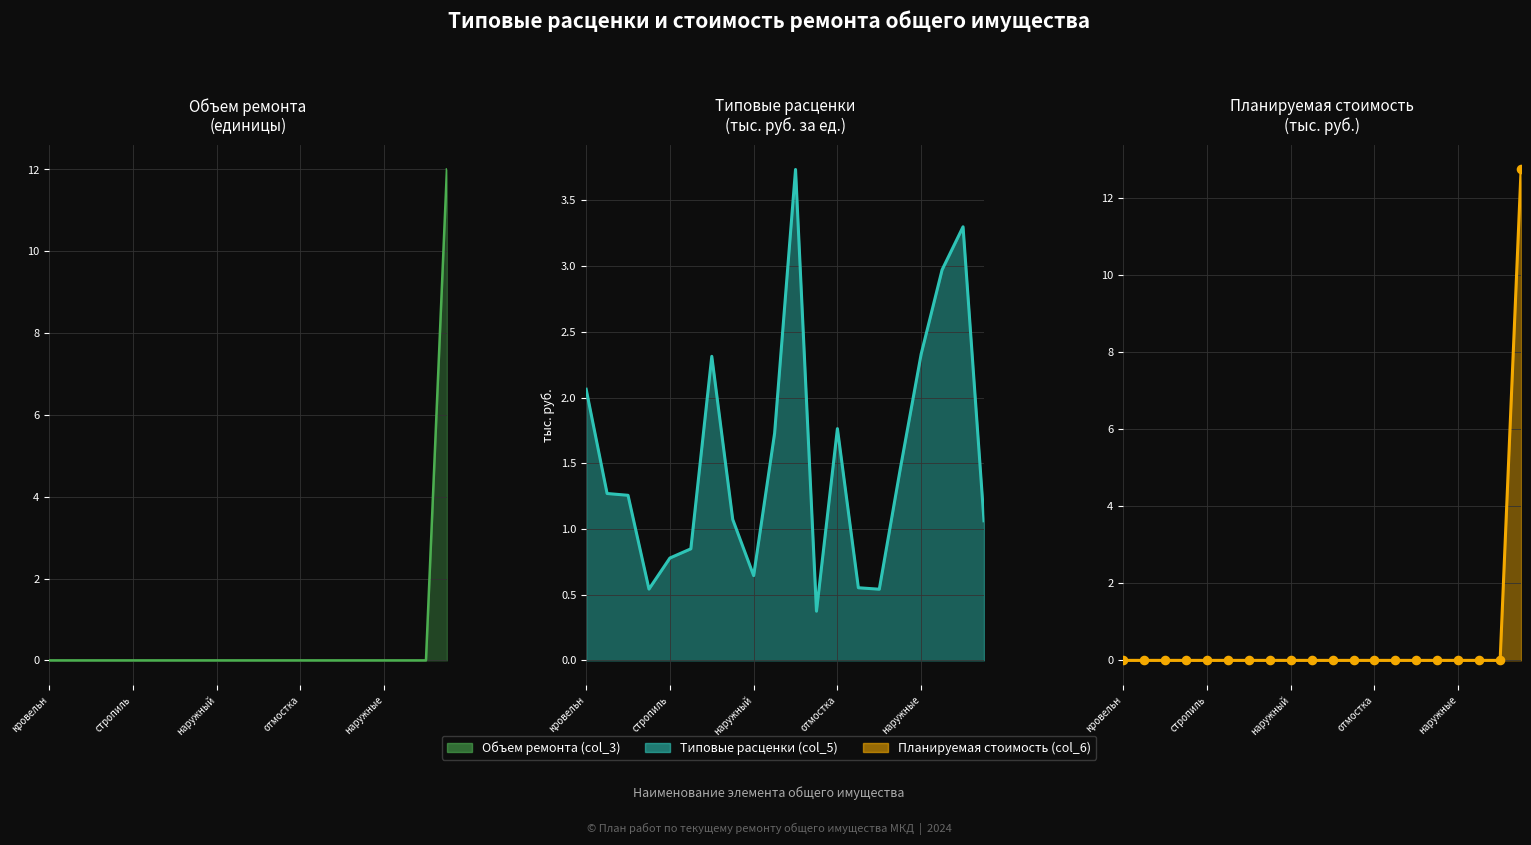

What are all the series names shown in the legend?

Объем ремонта (col_3), Типовые расценки (col_5), Планируемая стоимость (col_6)